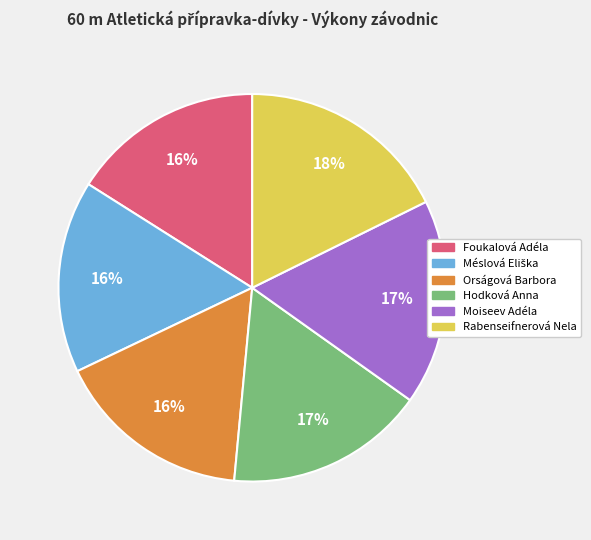

To the nearest percent, what is the difference between the largest and smallest slice percentages?

2%